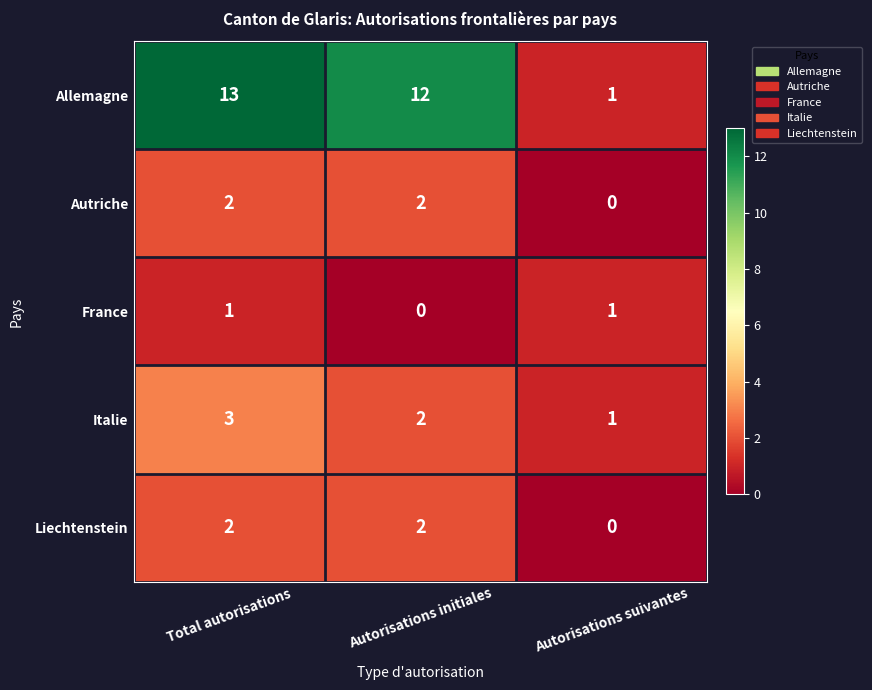

At which category does the chart reach its peak across all series?

Total autorisations